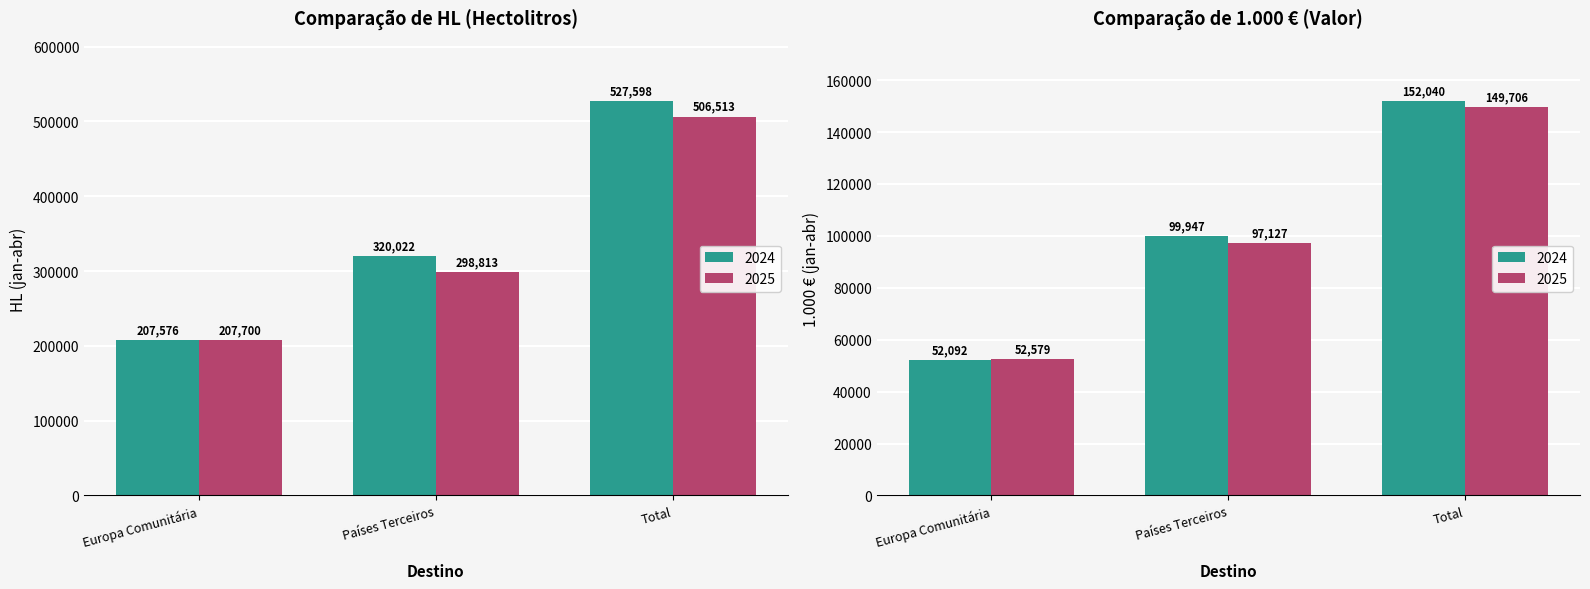

Are the bars grouped side by side (vs. stacked)?

Yes